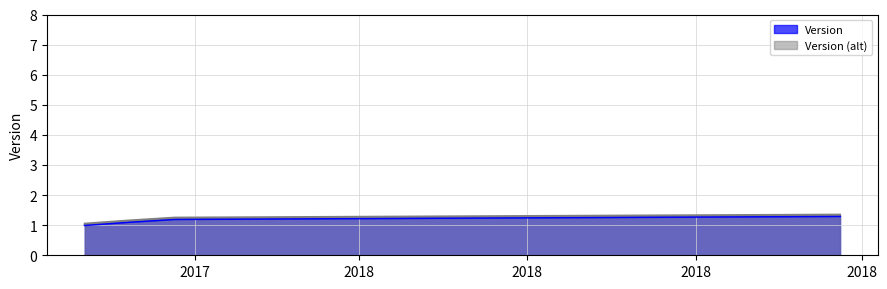

At which category does the chart reach its minimum across all series?

2017-10-02